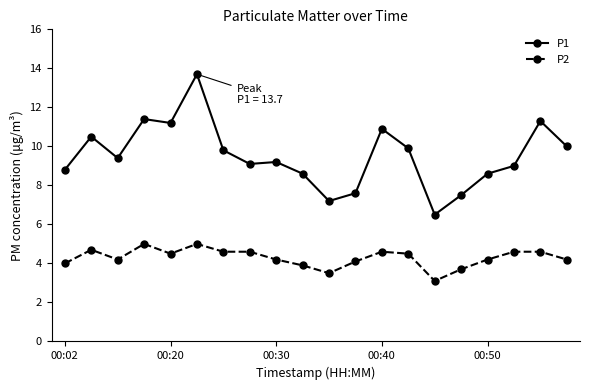

True or false: P2 has more than 2 interior local peaks.

True